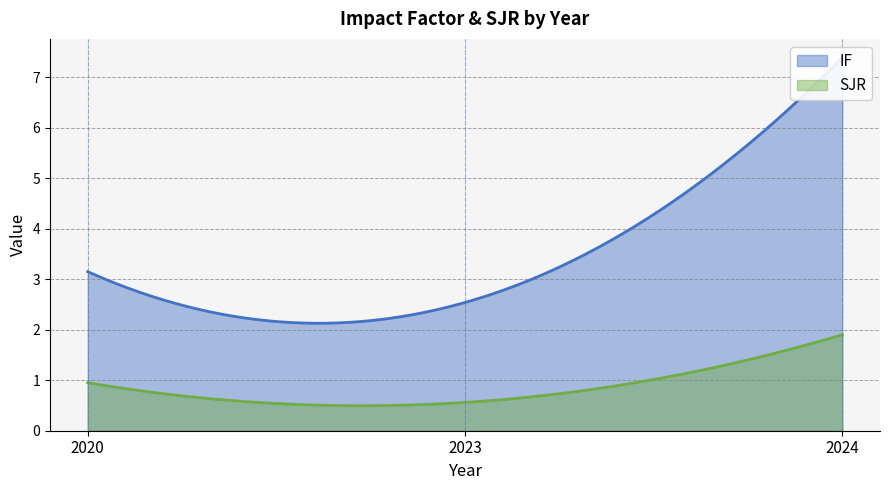

Which series has the largest range (max minus min)?

IF